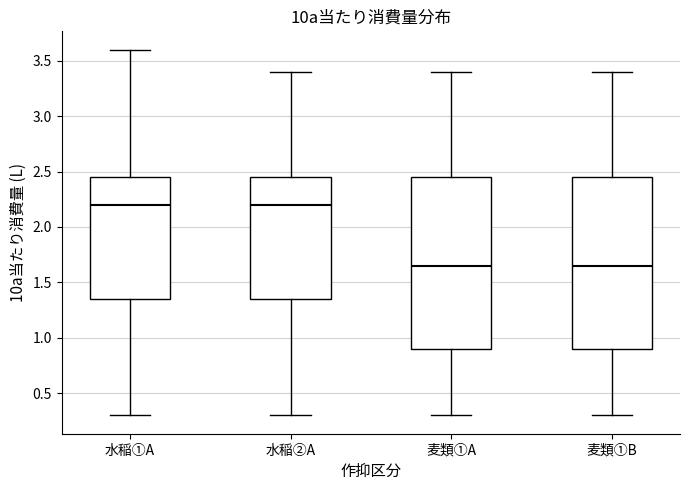

Reading left to right, transcribe this box plot: for each box, give where its median line is, the range the box spans, and where its two whiskers end, as read against the y-axis. The values are not printed on the chart, so give them approximately, as read against the axis.

水稲①A: median 2.20, box 1.35 to 2.45, whiskers 0.30 to 3.60
水稲②A: median 2.20, box 1.35 to 2.45, whiskers 0.30 to 3.40
麦類①A: median 1.65, box 0.90 to 2.45, whiskers 0.30 to 3.40
麦類①B: median 1.65, box 0.90 to 2.45, whiskers 0.30 to 3.40